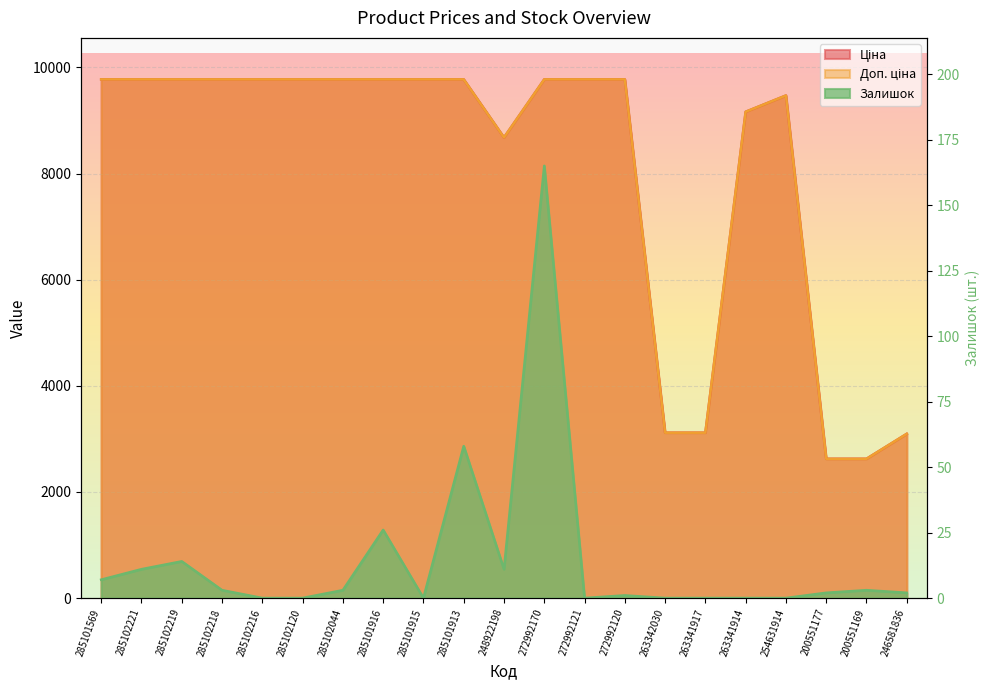

Where does the Доп. ціна series first go above 9775?

285101569